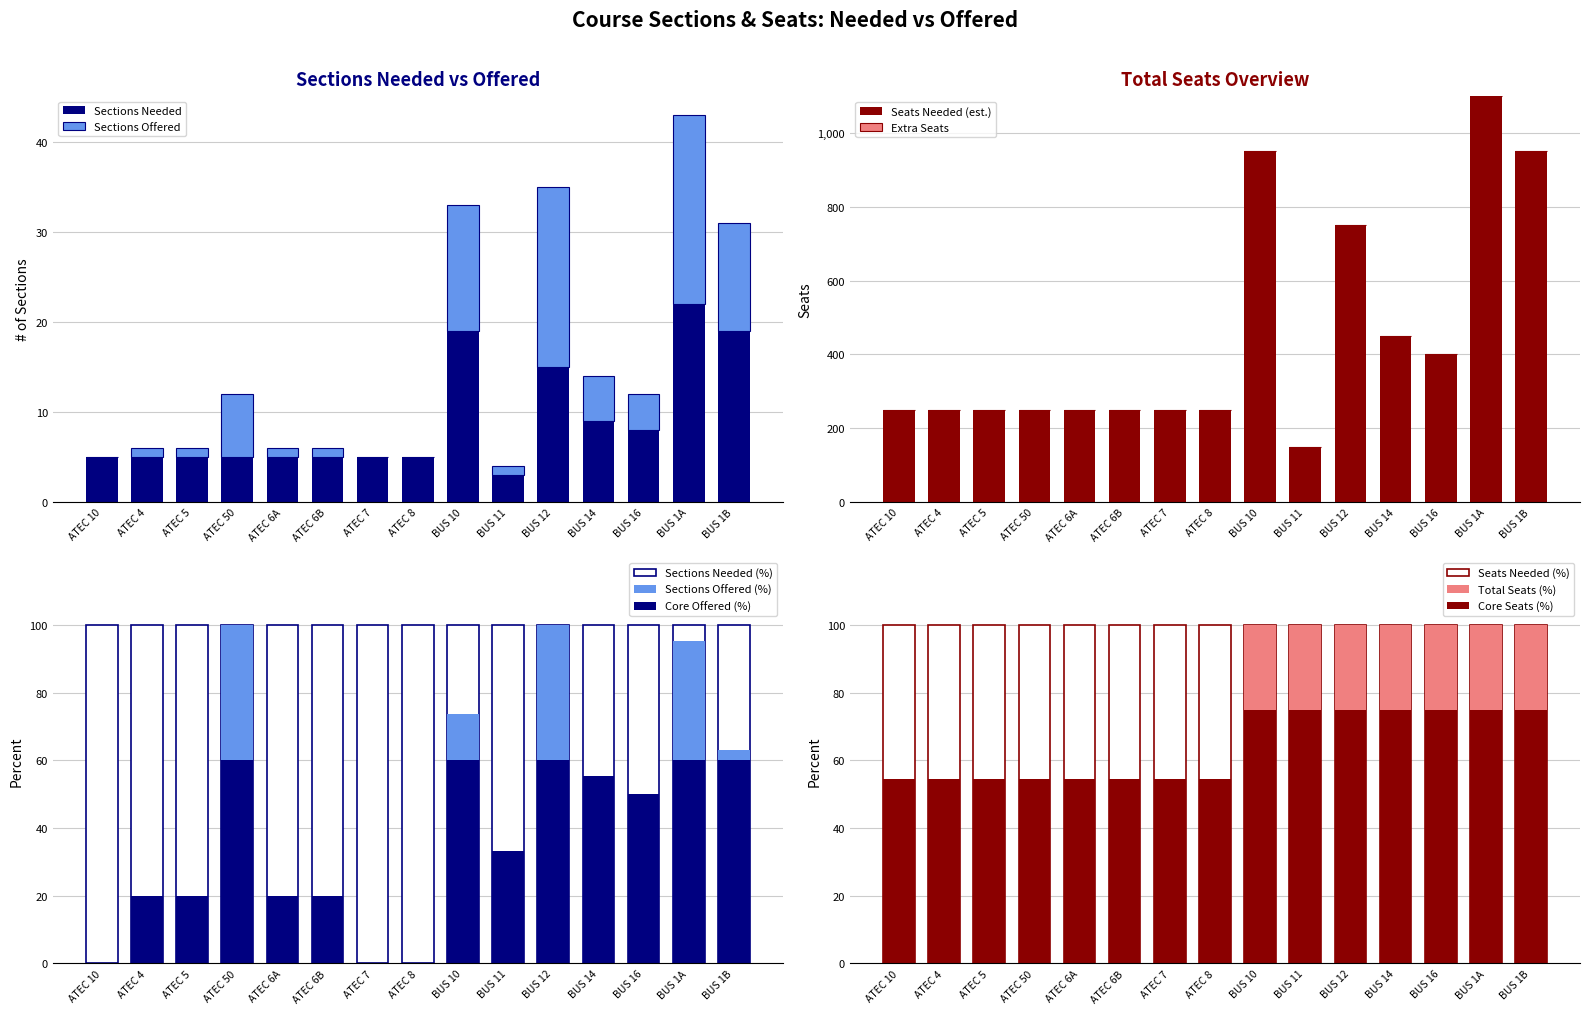

What is the value of the Total Seats bar at the 9th from the left?

950.0